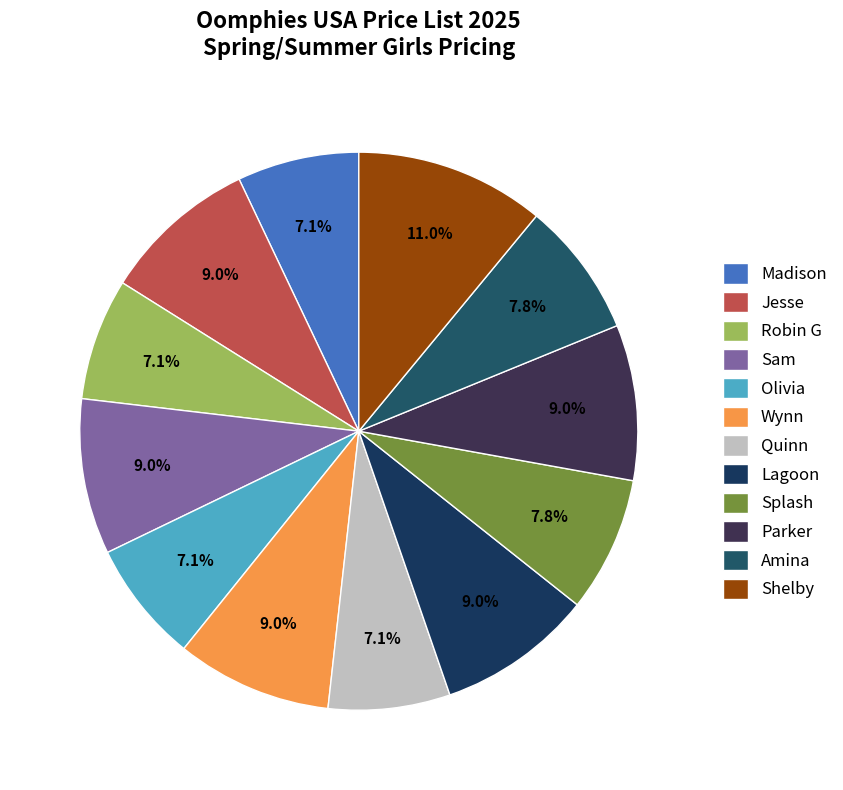

True or false: Madison accounts for 7% of the total.

True